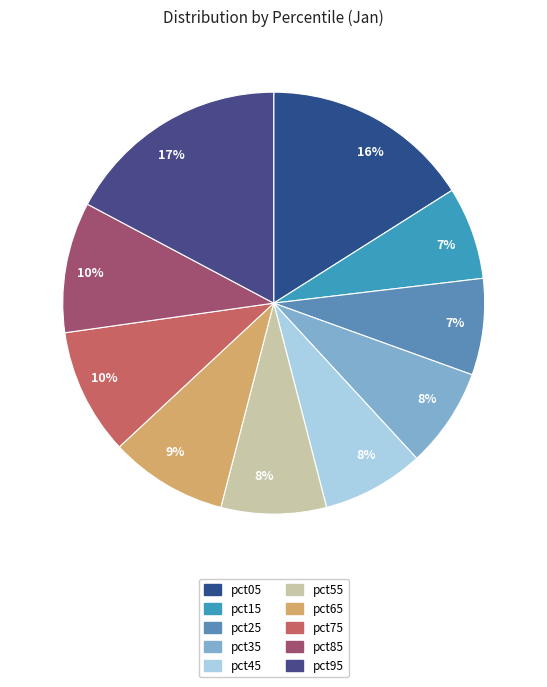

To the nearest percent, what is the average slice percentage?

10%